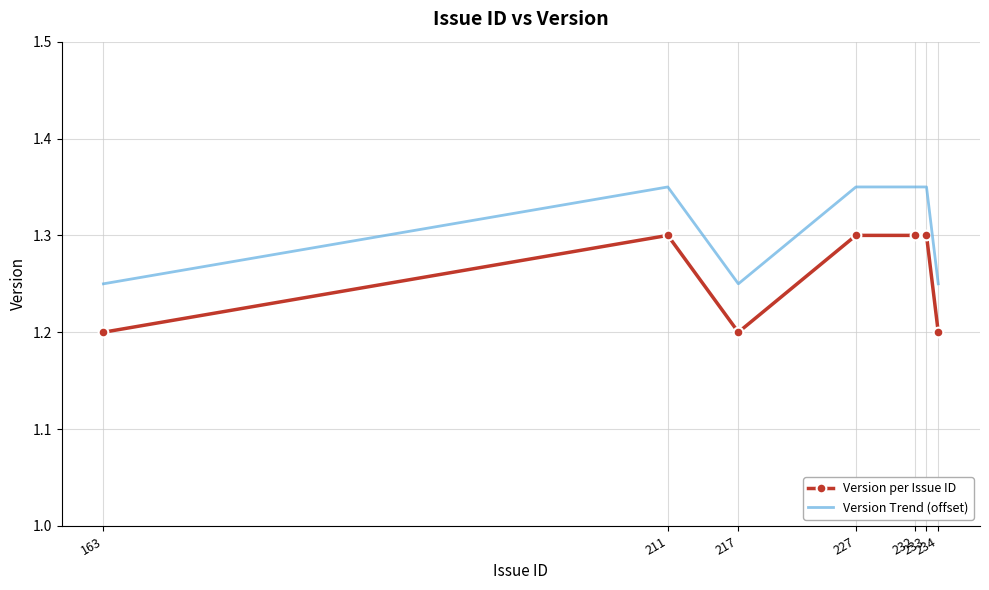

List the series in order of their peak value, highest first.

Version Trend (offset), Version per Issue ID